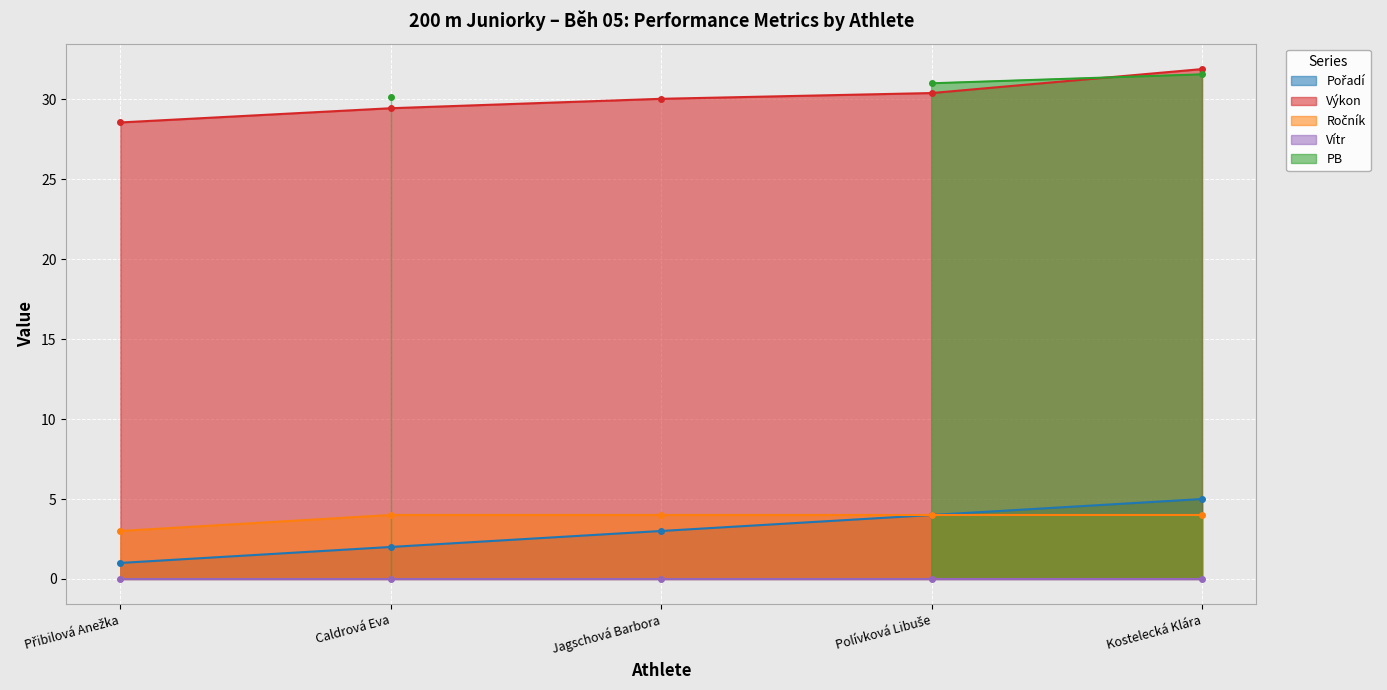

True or false: Výkon and Pořadí intersect in this chart.

False